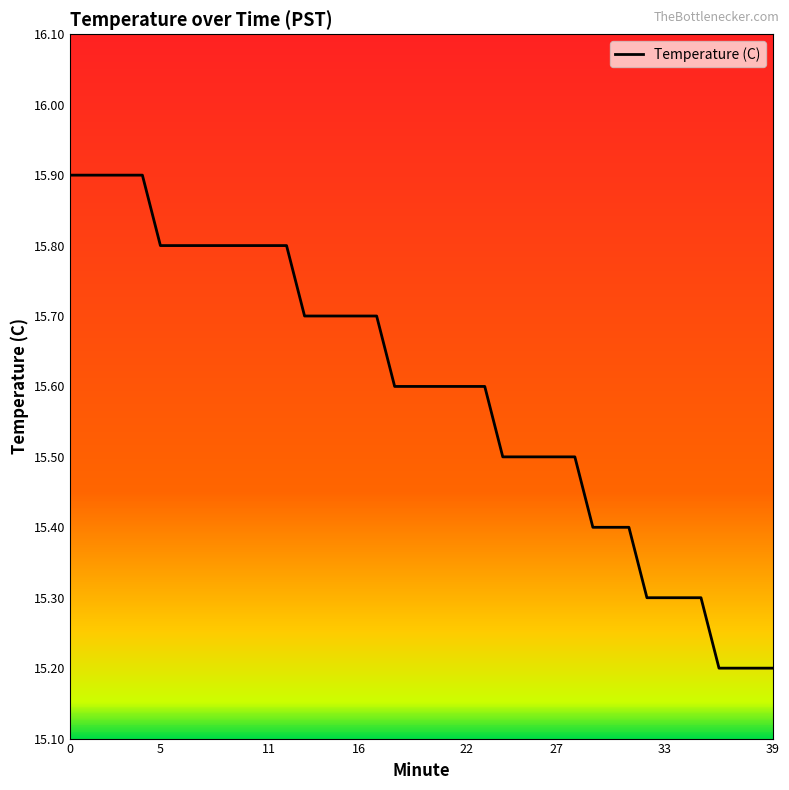

What is the smallest value displayed?

15.2